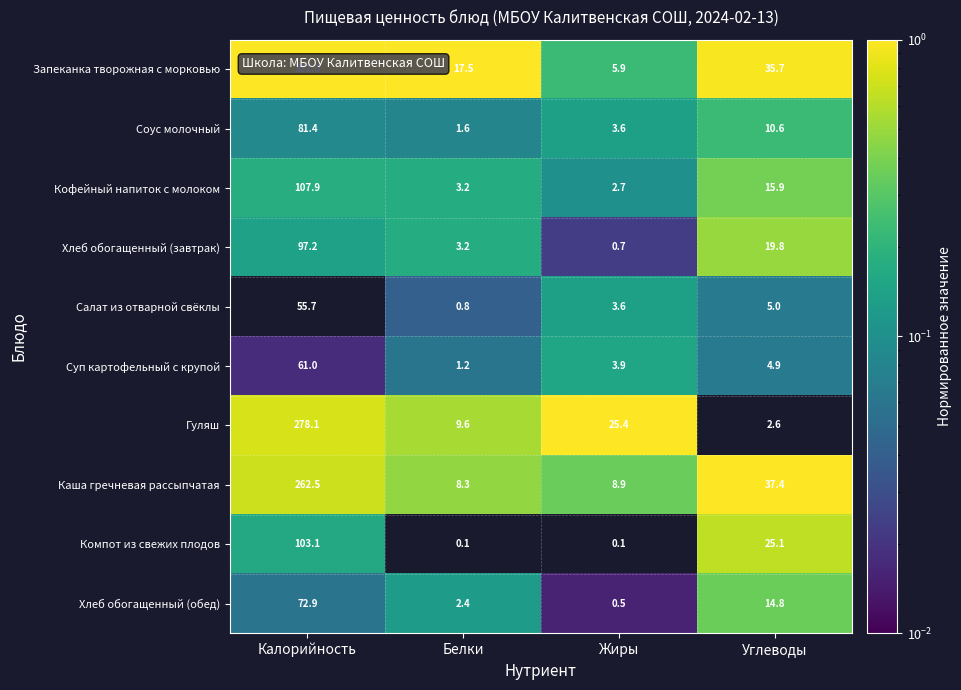

What is the sum of all Суп картофельный с крупой values?

71.0